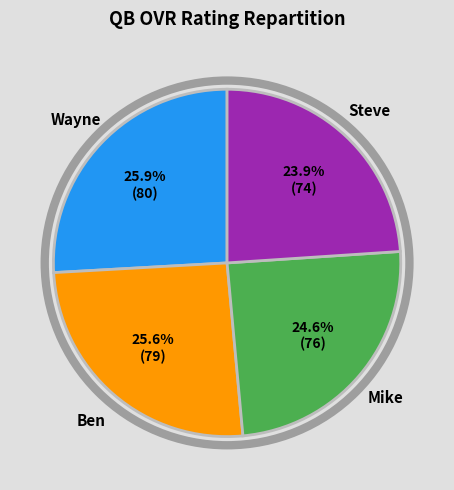

Is there a majority slice in this chart?

No